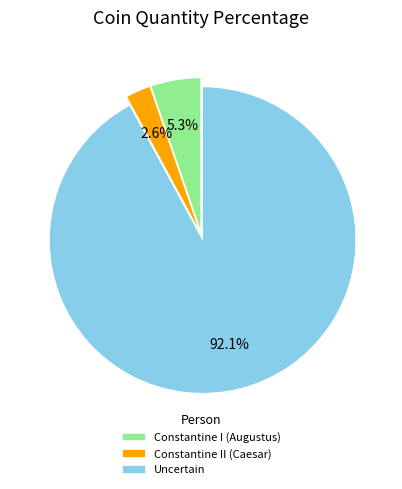

To the nearest percent, what is the difference between the Constantine I (Augustus) and Uncertain slice percentages?

87%